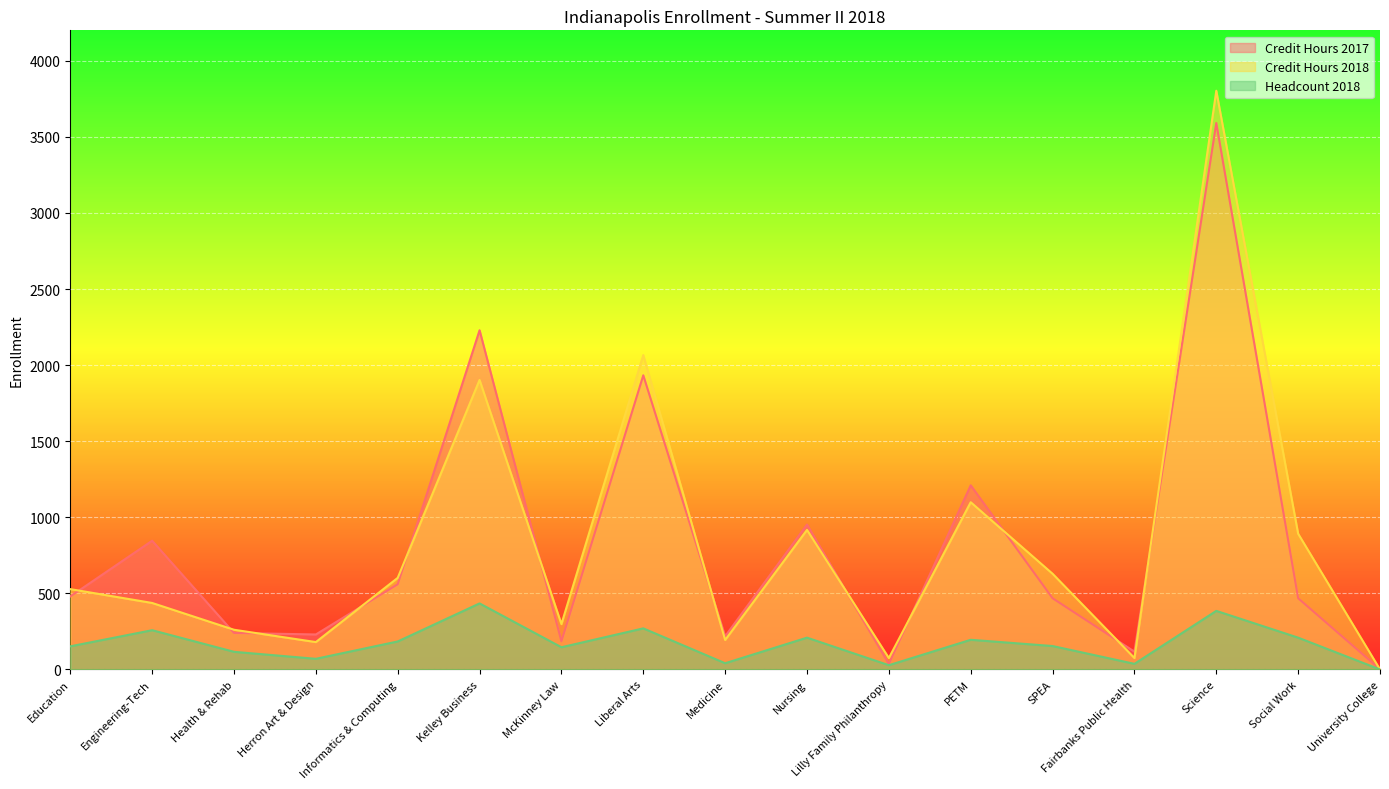

What is the difference between the Credit Hours 2018 values at Health & Rehab and Fairbanks Public Health?

186.0